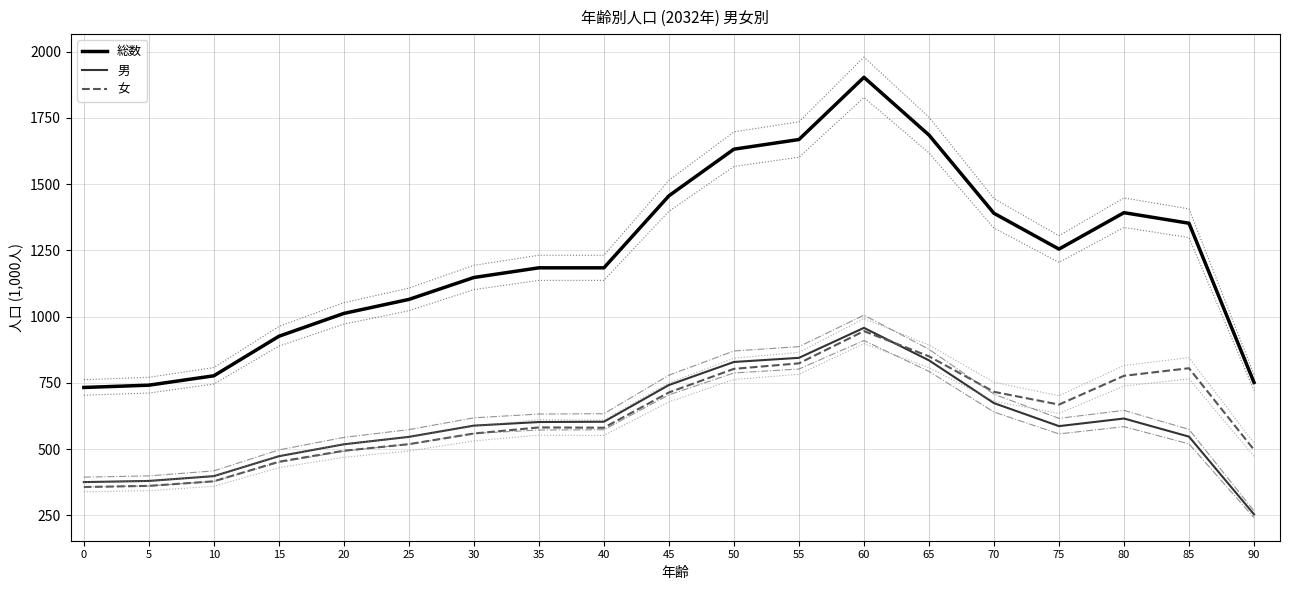

List the series in order of their peak value, highest first.

総数, 男, 女